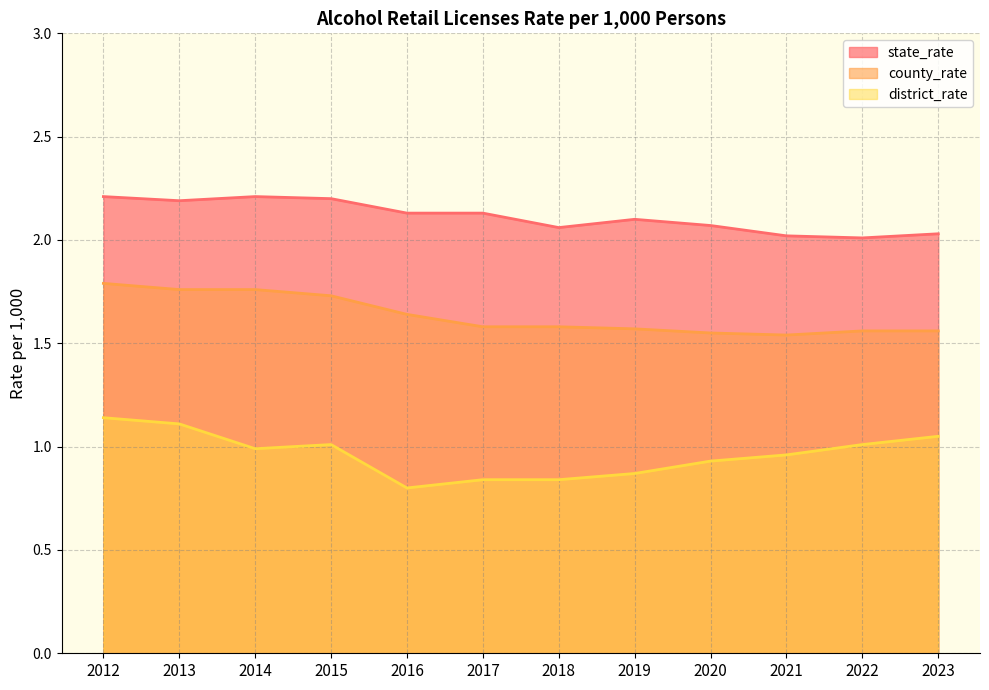

Which series has the widest spread of values?

district_rate